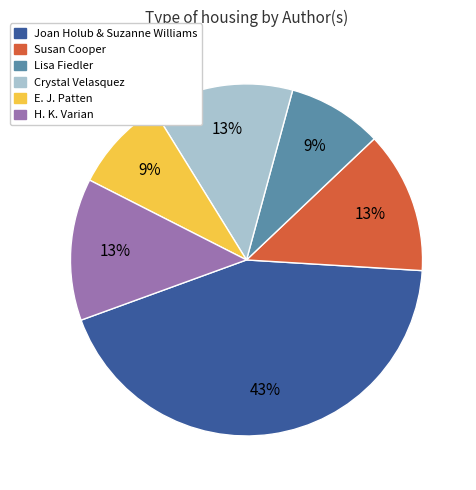

To the nearest percent, what portion does Joan Holub & Suzanne Williams represent?

43%